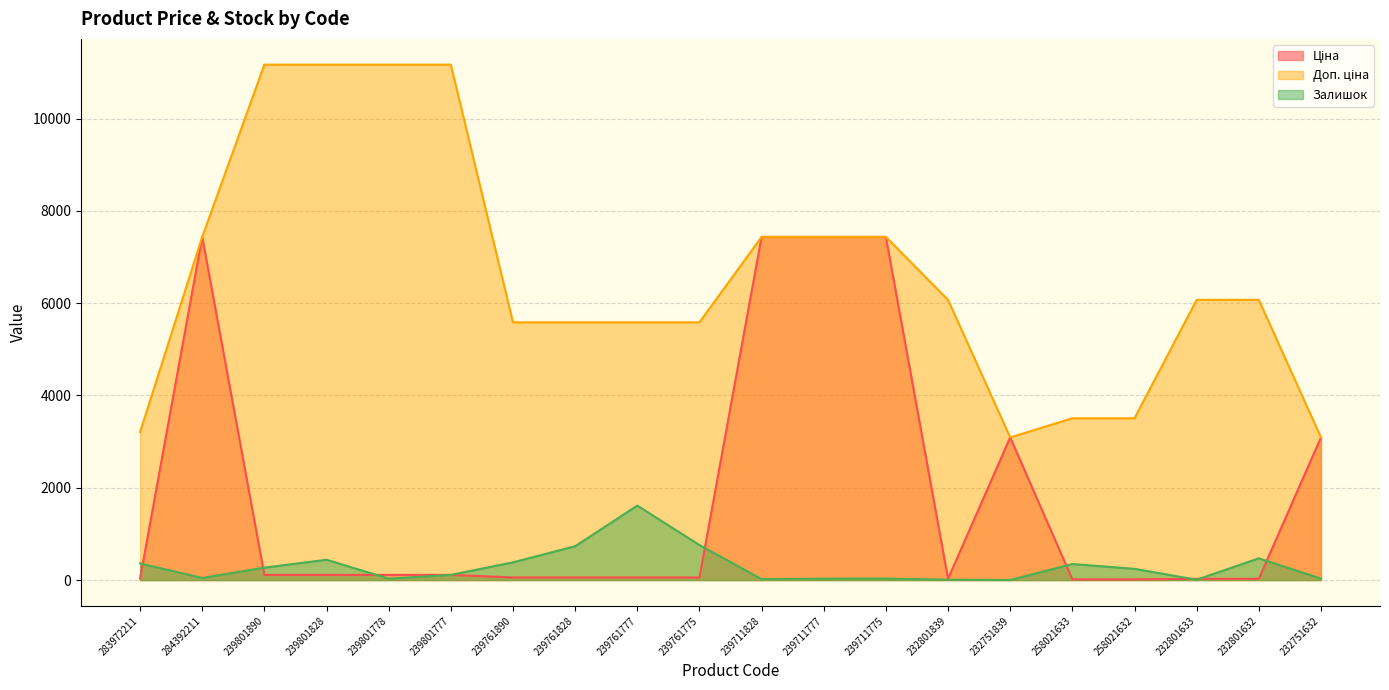

What is the value of the Залишок point at the 15th from the left?

1.0